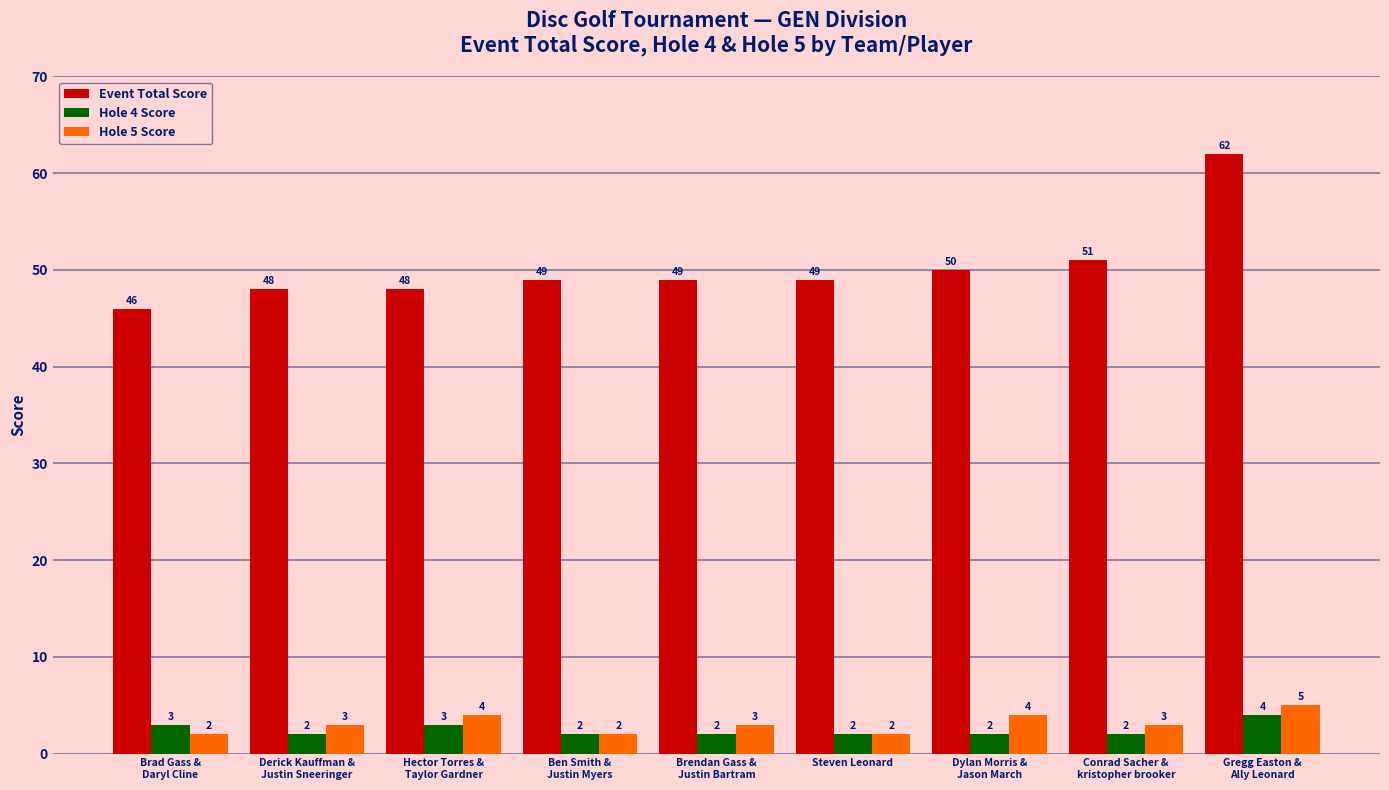

What is the spread (max minus min) of values at Steven Leonard?

47